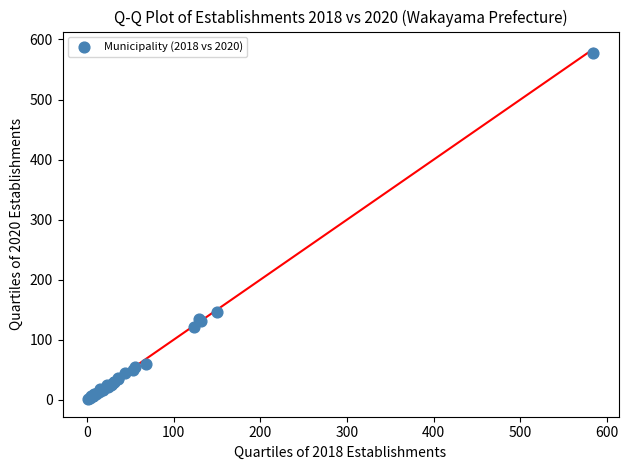

What Y value in the scatter plot is closest to 289?

146